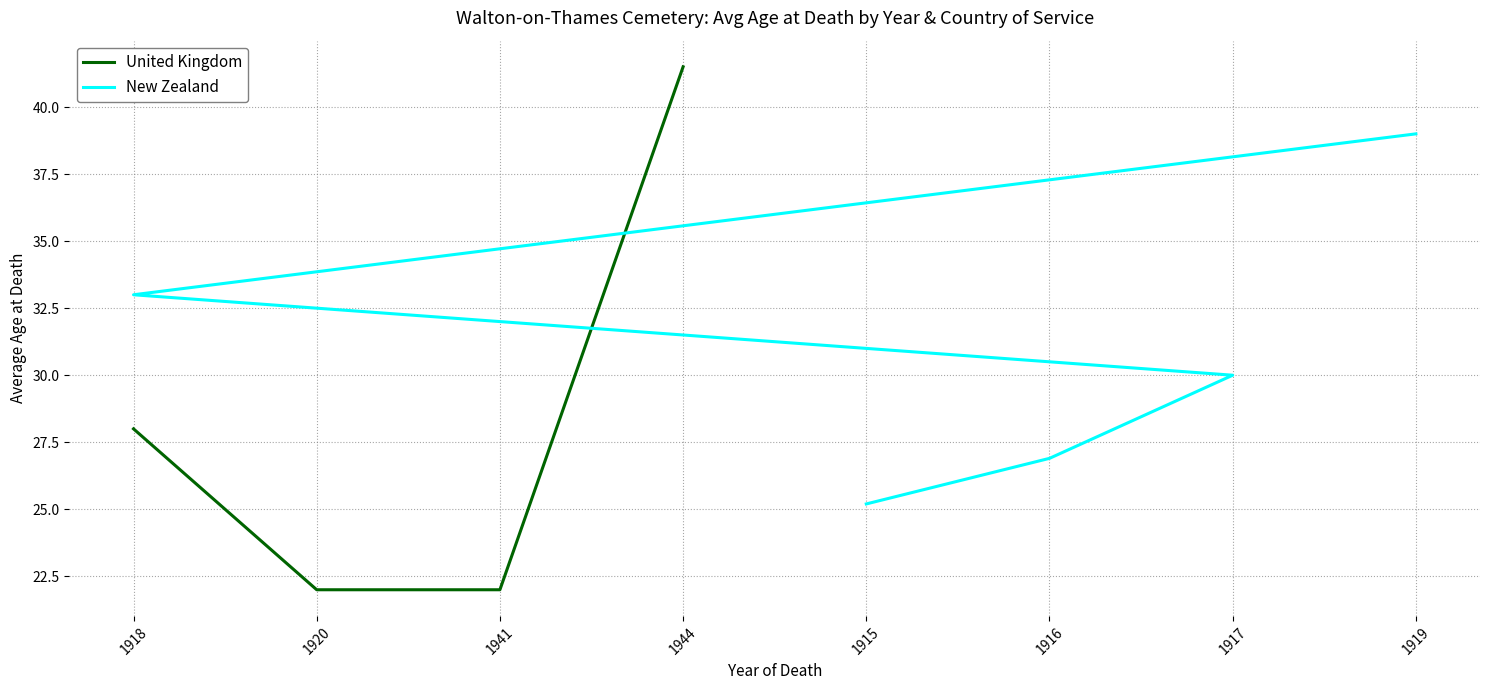

The United Kingdom series shows 44.7 at 1918. True or false?

False